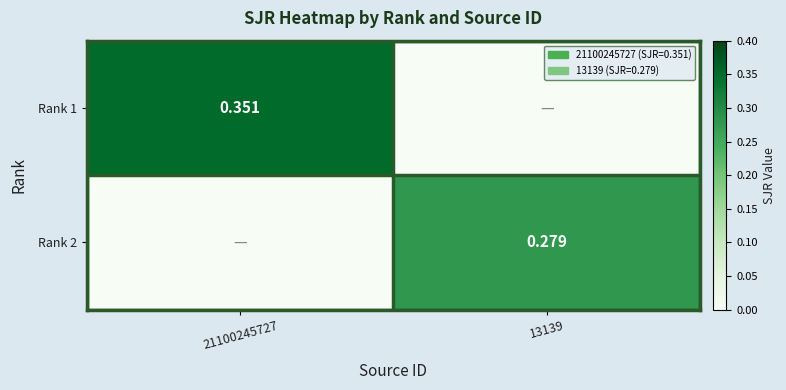

How many values in Rank 1 are above zero?

1